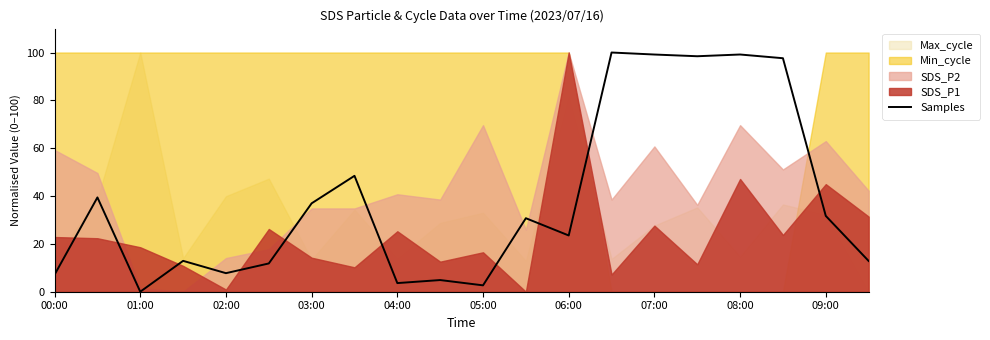

What is the highest value of the Samples series?

100.0